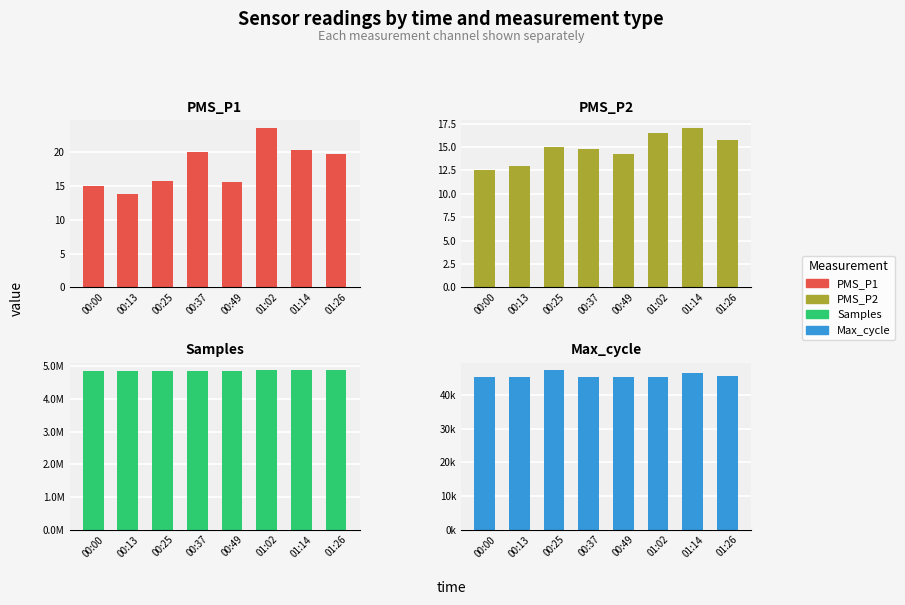

At 00:37, list the series in order from smallest to largest.

PMS_P2, PMS_P1, Max_cycle, Samples